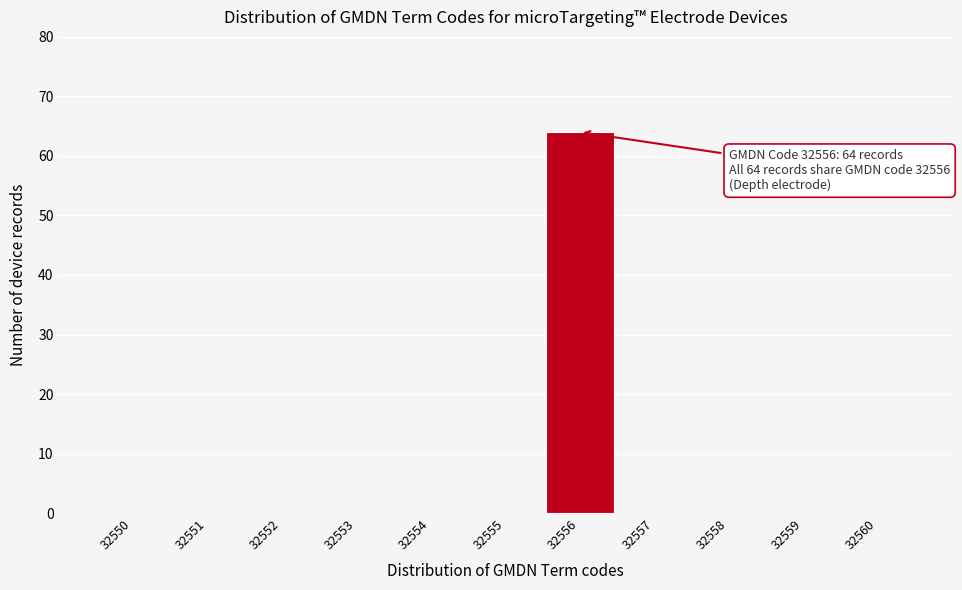

Over which range of the x-axis is the bar tallest?

32555.5 to 32556.5